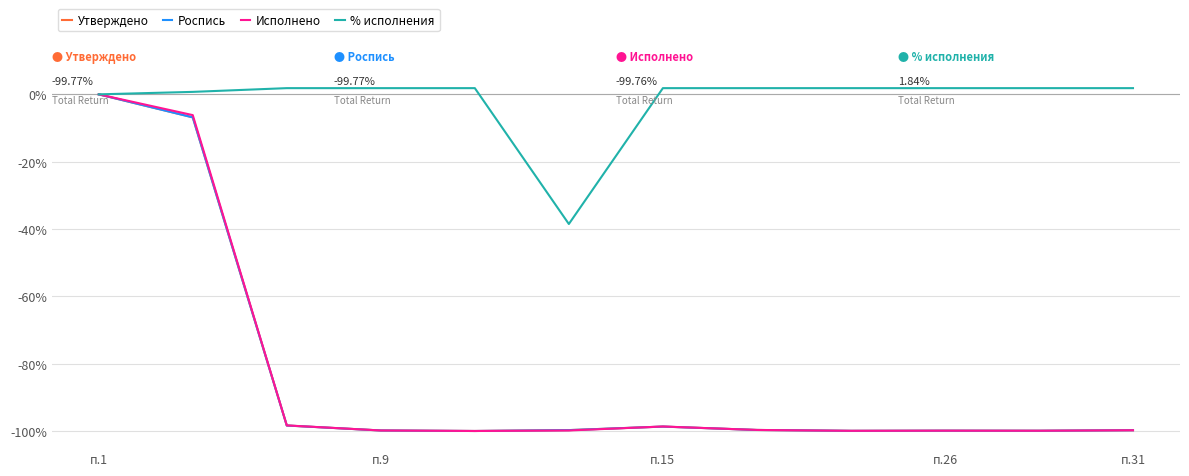

Which series has the largest total across all categories?

% исполнения